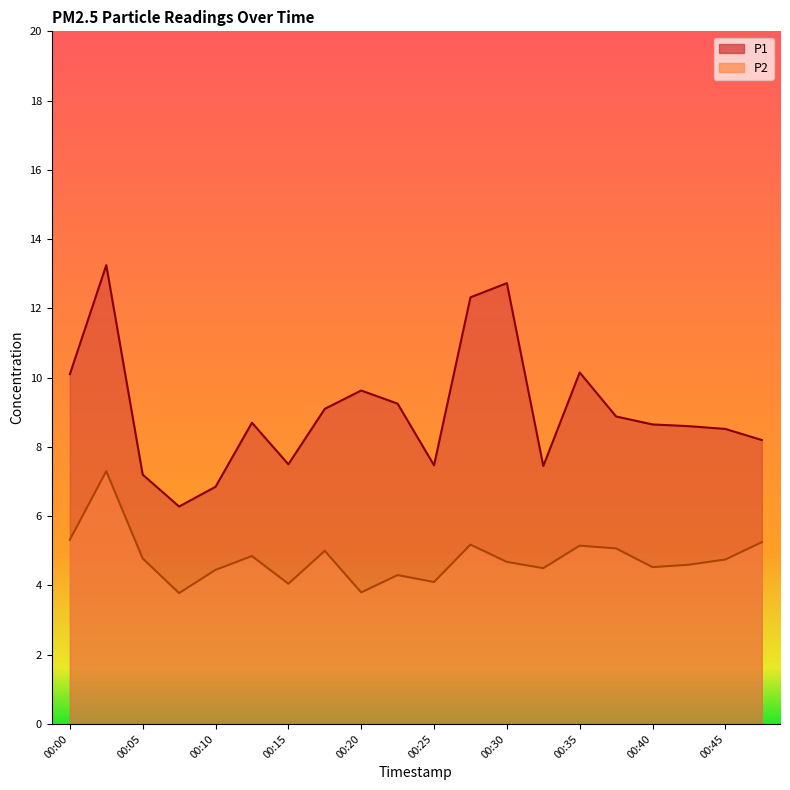

At how many categories does at least one series exceed 7?

18